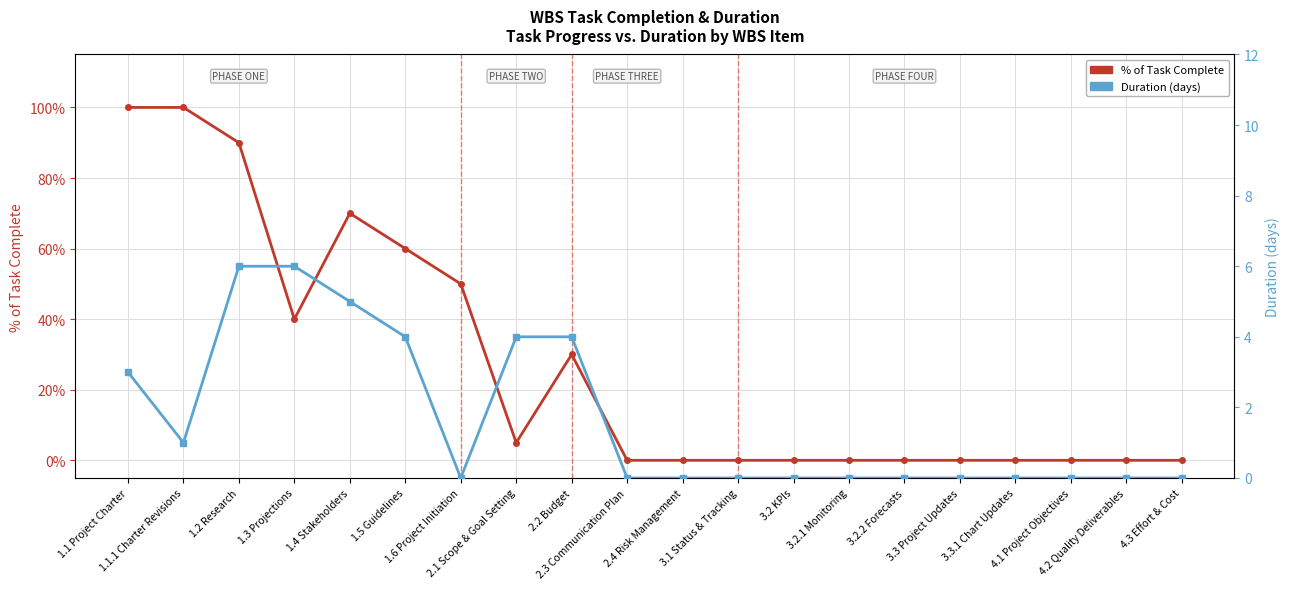

The Duration (days) series shows 2 at 3.3.1 Chart Updates. True or false?

False